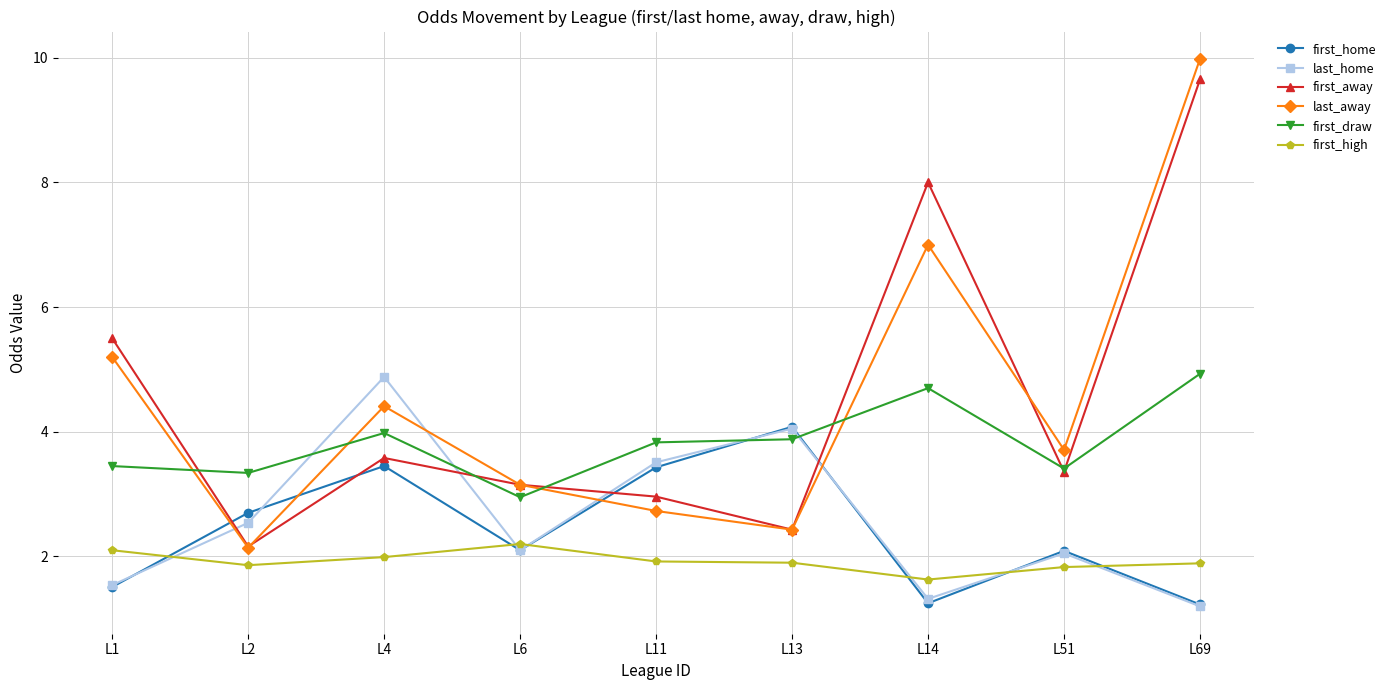

At which category is the sum across all series the highest?

L69